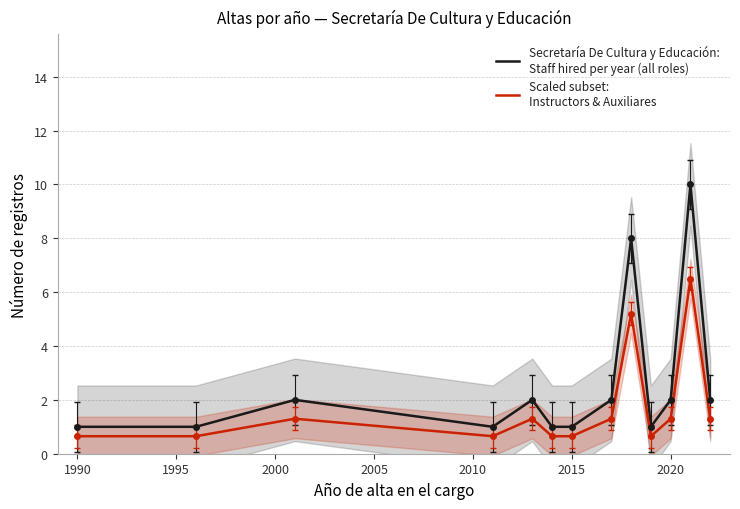

Which series has the largest range (max minus min)?

Secretaría De Cultura y Educación:
Staff hired per year (all roles)